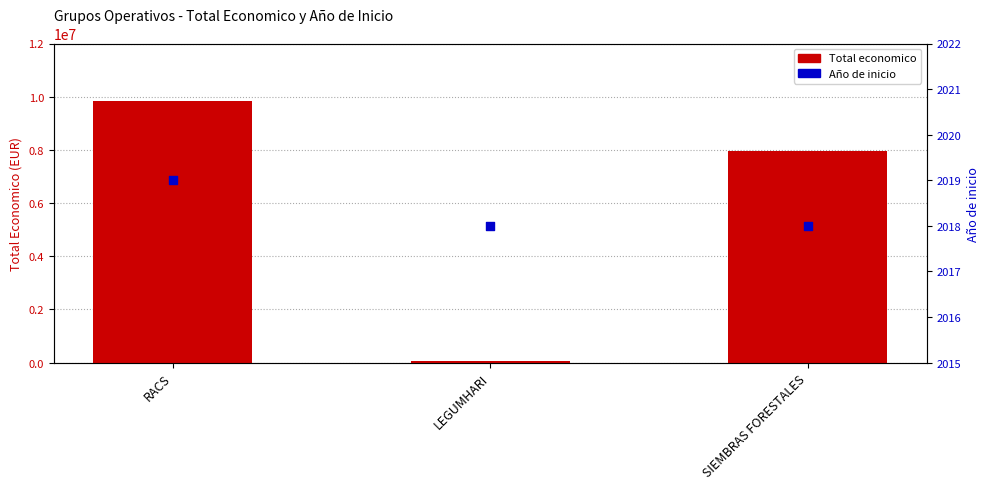

Which series has the largest total across all categories?

Total economico